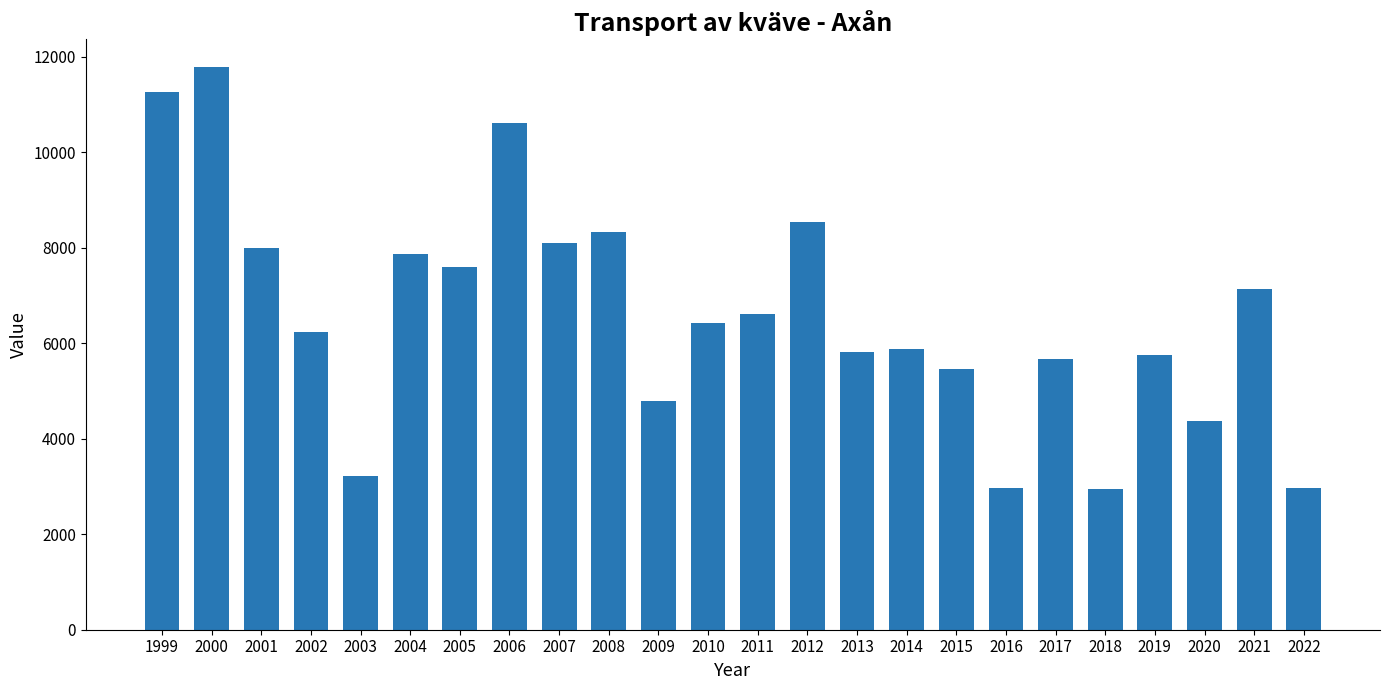

Is it true that the value at 2002 is 6245.7?

True